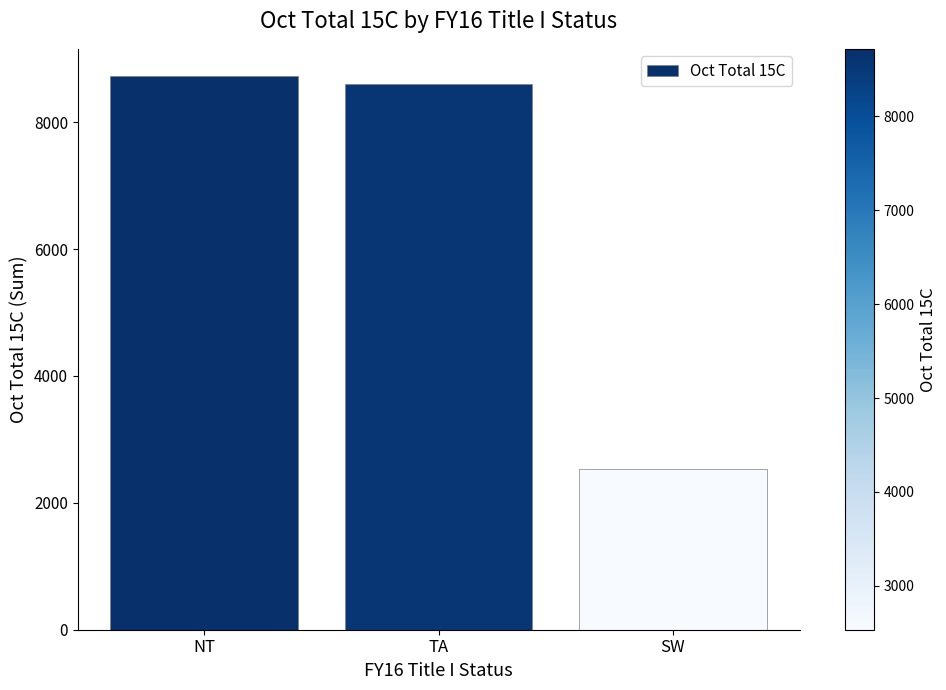

Reading left to right, transcribe all the data shown in this chart.

8721	8596	2531